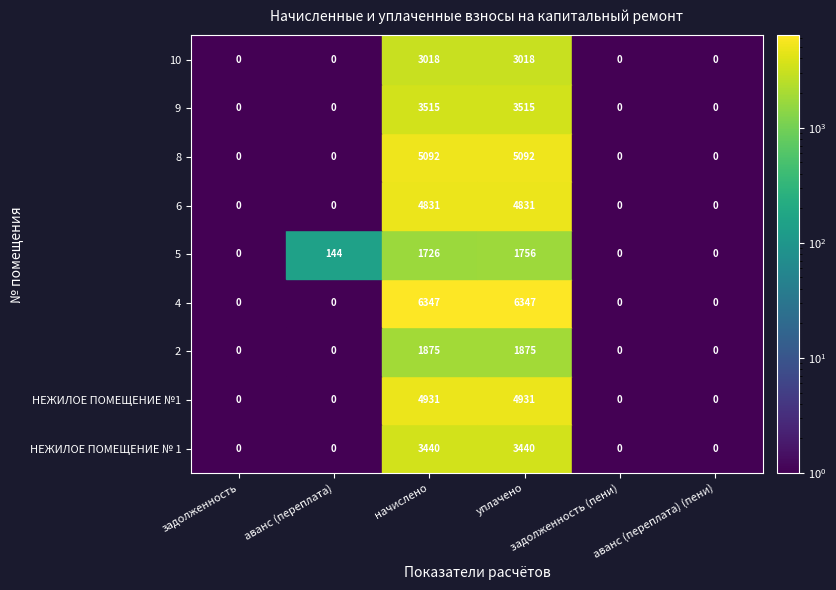

Reading left to right, transcribe all the data shown in this chart.

НЕЖИЛОЕ ПОМЕЩЕНИЕ № 1: 0.0	0.0	3440.3	3440.3	0.0	0.0
НЕЖИЛОЕ ПОМЕЩЕНИЕ №1: 0.0	0.0	4930.7	4930.7	0.0	0.0
2: 0.0	0.0	1875.4	1875.4	0.0	0.0
4: 0.0	0.0	6346.6	6346.6	0.0	0.0
5: 0.0	144.2	1726.4	1756.0	0.0	0.0
6: 0.0	0.0	4831.4	4831.4	0.0	0.0
8: 0.0	0.0	5092.2	5092.2	0.0	0.0
9: 0.0	0.0	3514.9	3514.9	0.0	0.0
10: 0.0	0.0	3018.1	3018.1	0.0	0.0